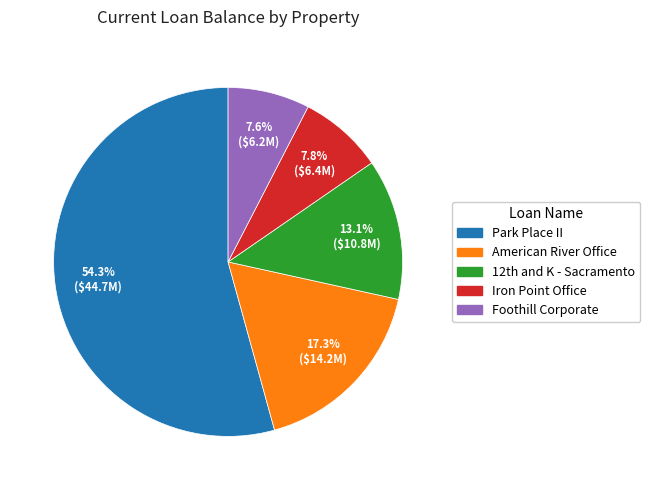

Which has a higher value, American River Office or Park Place II?

Park Place II